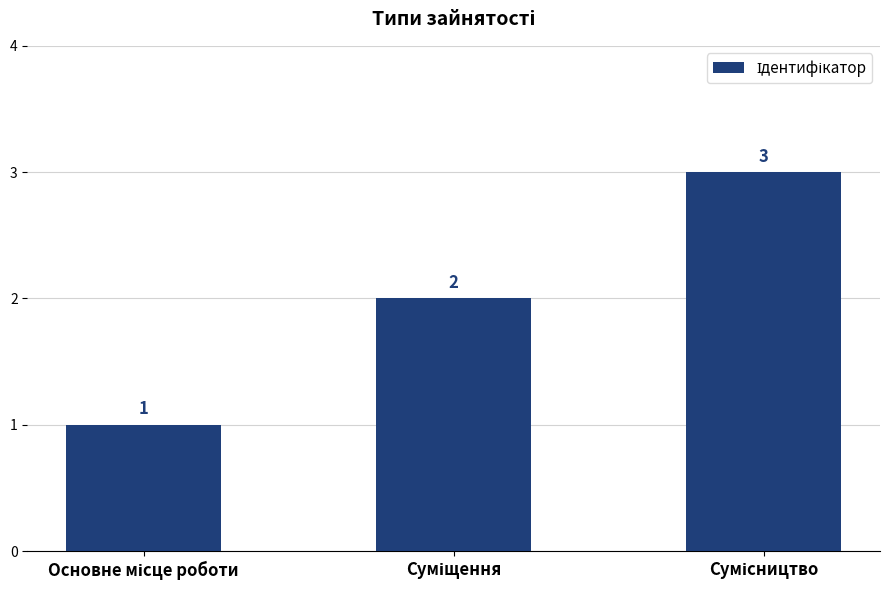

How many values are between 1 and 3?

3